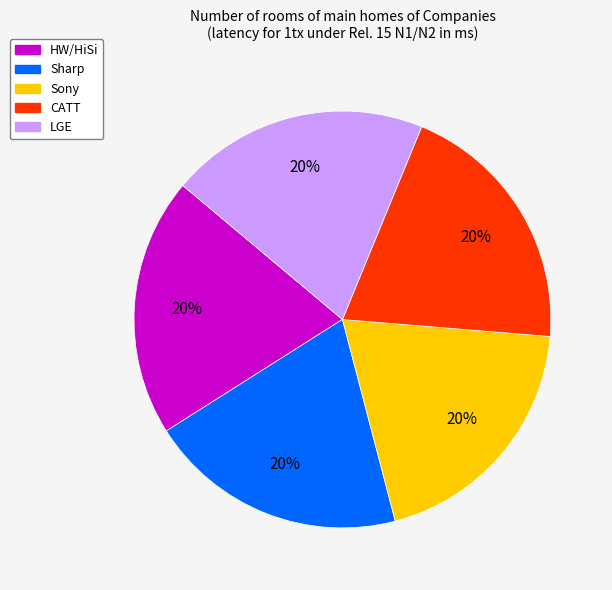

How many segments does this pie chart have?

5